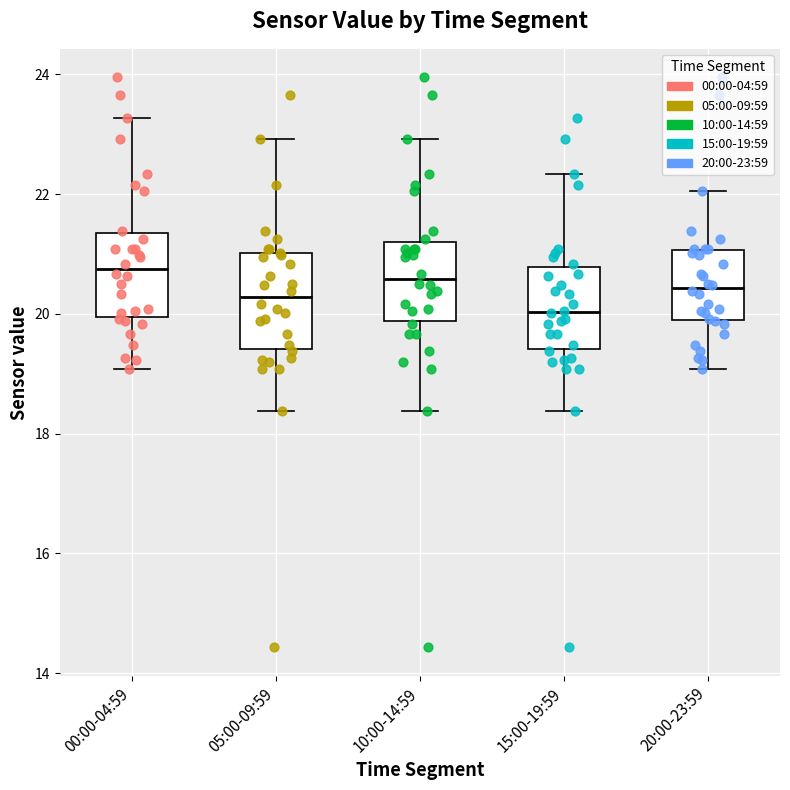

Reading left to right, read every box against the y-axis: the position of its median line, the range the box covers, and the ends of its whiskers. The values are not printed on the chart, so give them approximately, as read against the axis.

00:00-04:59: median 20.8, box 20.0 to 21.4, whiskers 19.0 to 23.2
05:00-09:59: median 20.2, box 19.4 to 21.0, whiskers 18.4 to 23.0
10:00-14:59: median 20.6, box 19.8 to 21.2, whiskers 18.4 to 23.0
15:00-19:59: median 20.0, box 19.4 to 20.8, whiskers 18.4 to 22.4
20:00-23:59: median 20.4, box 19.8 to 21.0, whiskers 19.0 to 22.0